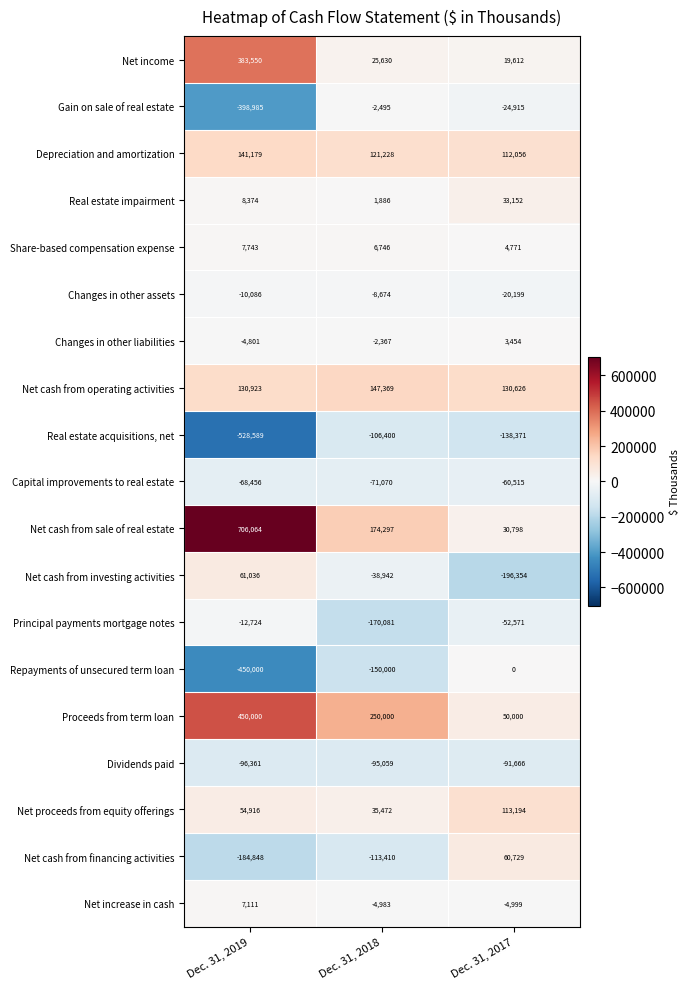

True or false: Dividends paid has a value of -95059 at Dec. 31, 2018.

True